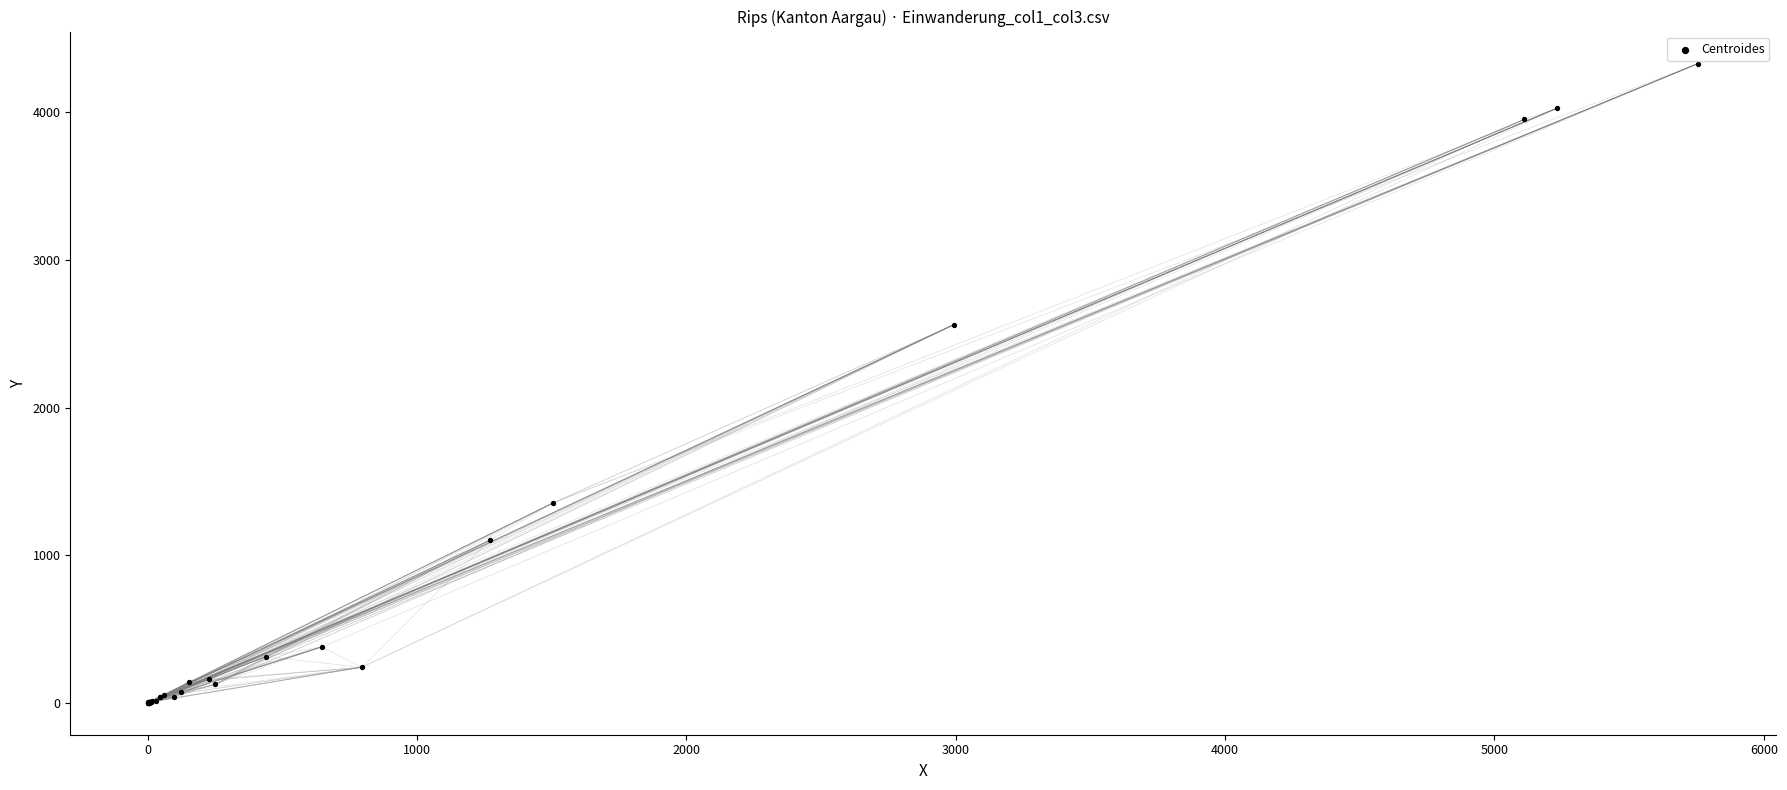

What Y value in the scatter plot is closest to 2165?

2560